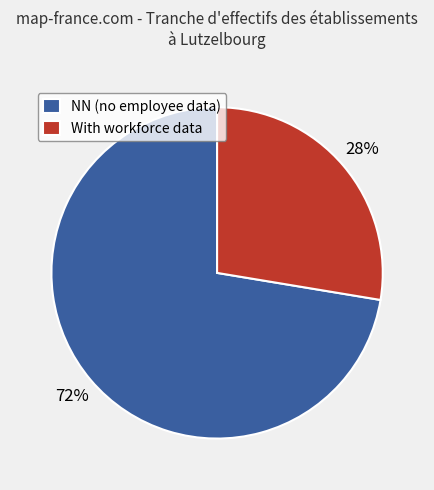

Approximately how many times larger is the value at With workforce data compared to NN (no employee data)?

0.4